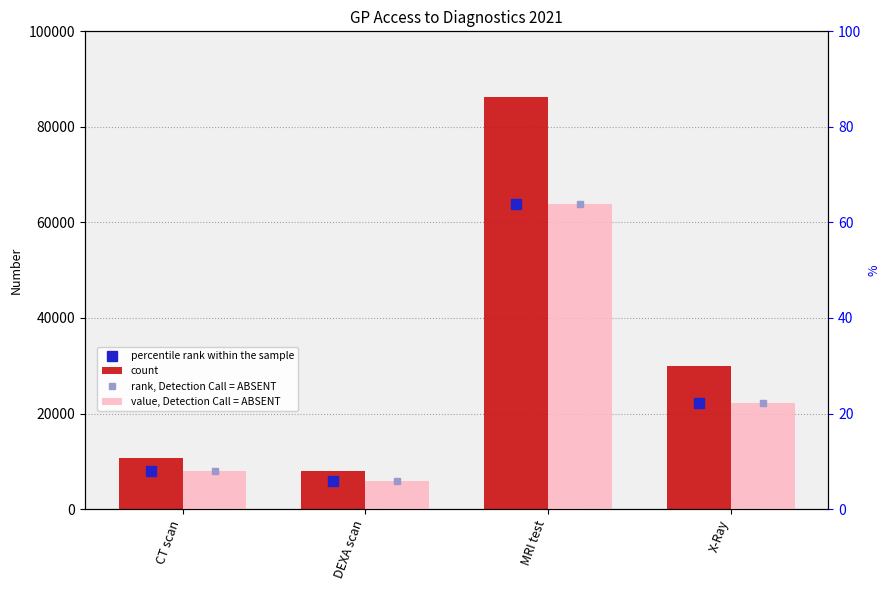

What is the sum of all percentile rank within the sample values?

100000.0